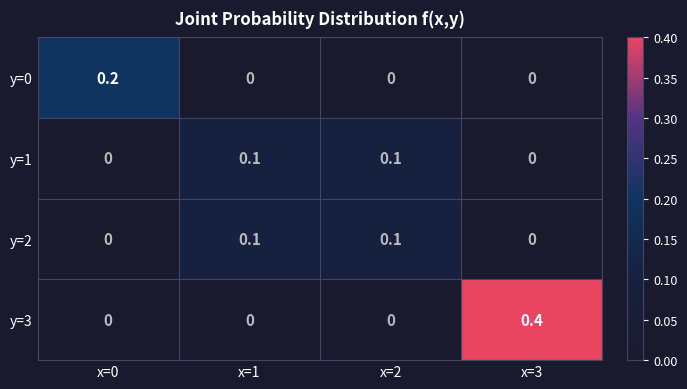

What is the difference between the maximum and minimum values in the y=3 series?

0.4